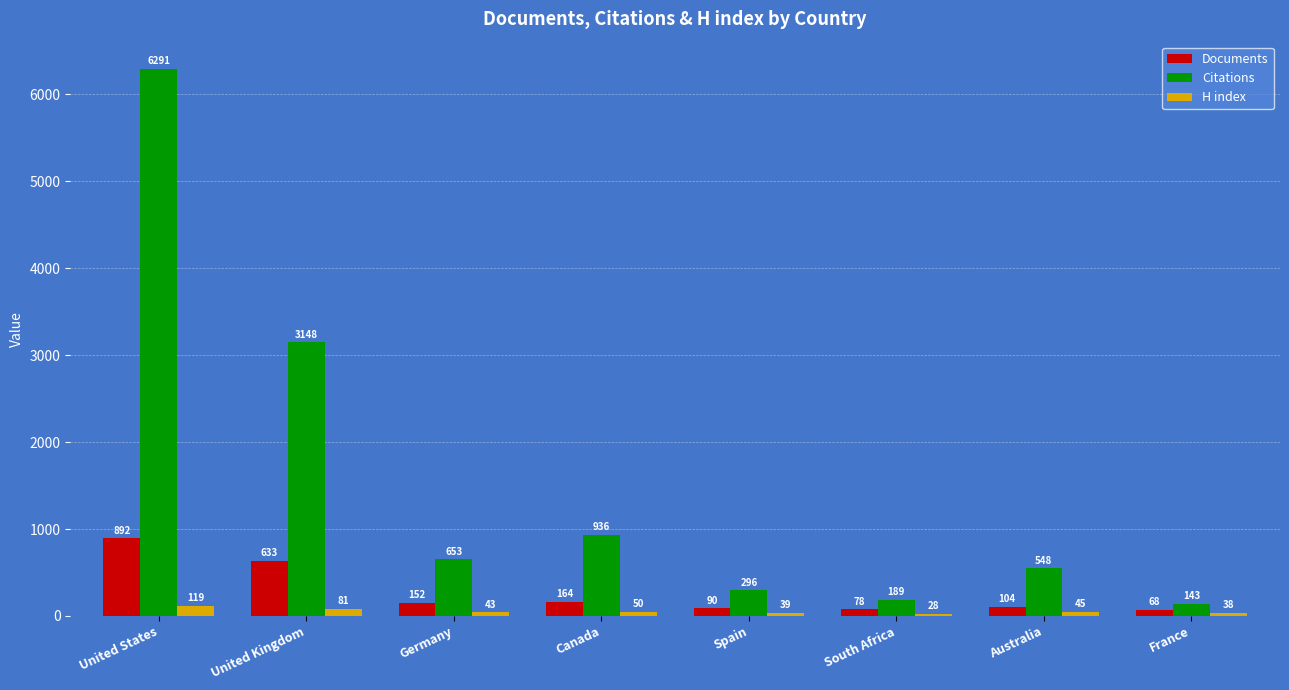

Which series changed the most between Spain and France?

Citations